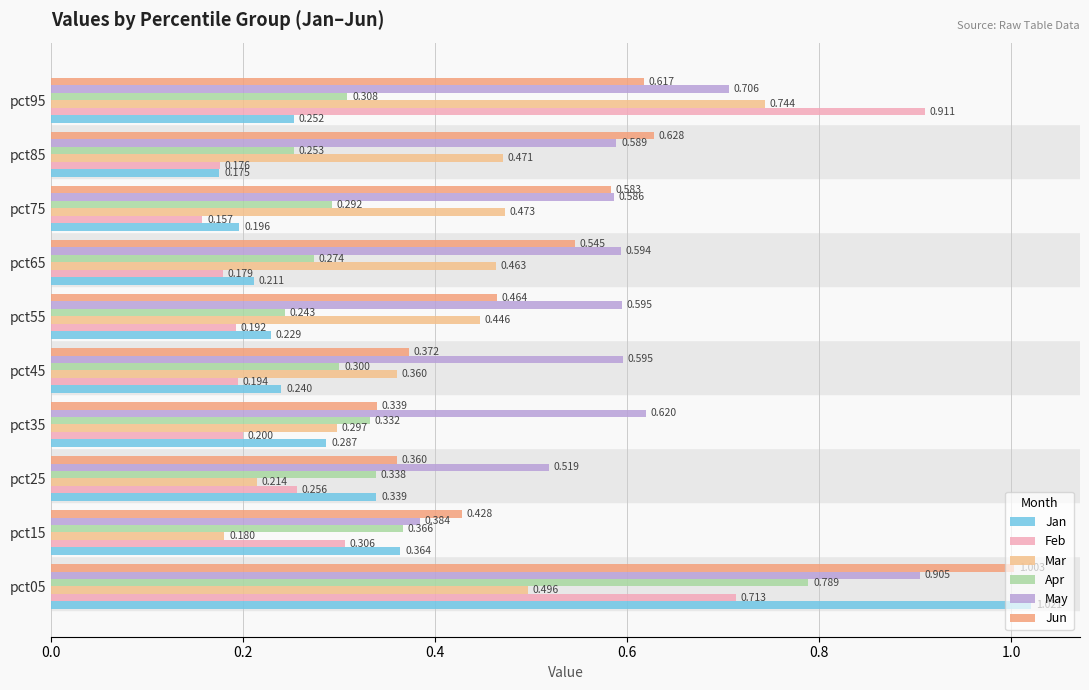

At how many categories does at least one series exceed 0?

10